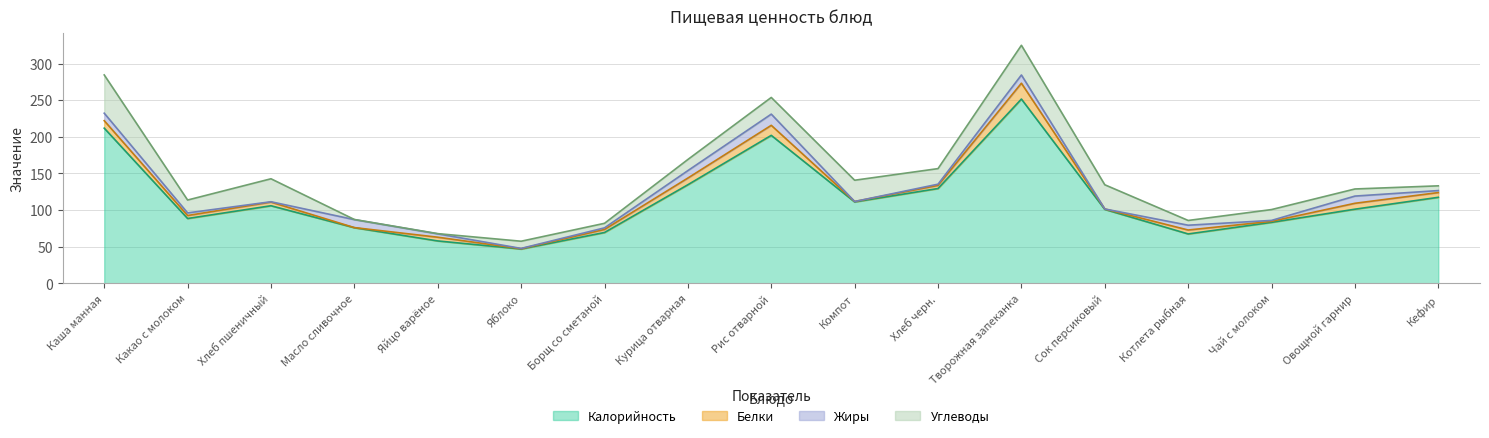

What is the sum of the Жиры values at Каша манная and Какао с молоком?

13.7